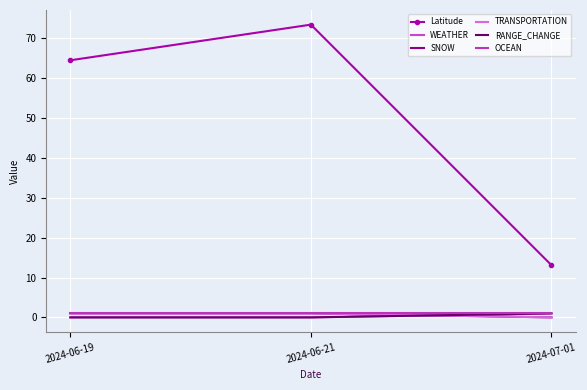

Reading right to left, extract all data points from this chart.

Latitude: 13.1	73.4	64.5
WEATHER: 1.0	0.0	0.0
SNOW: 0.0	1.0	1.0
TRANSPORTATION: 0.0	1.0	1.0
RANGE_CHANGE: 1.0	0.0	0.0
OCEAN: 1.0	1.0	1.0